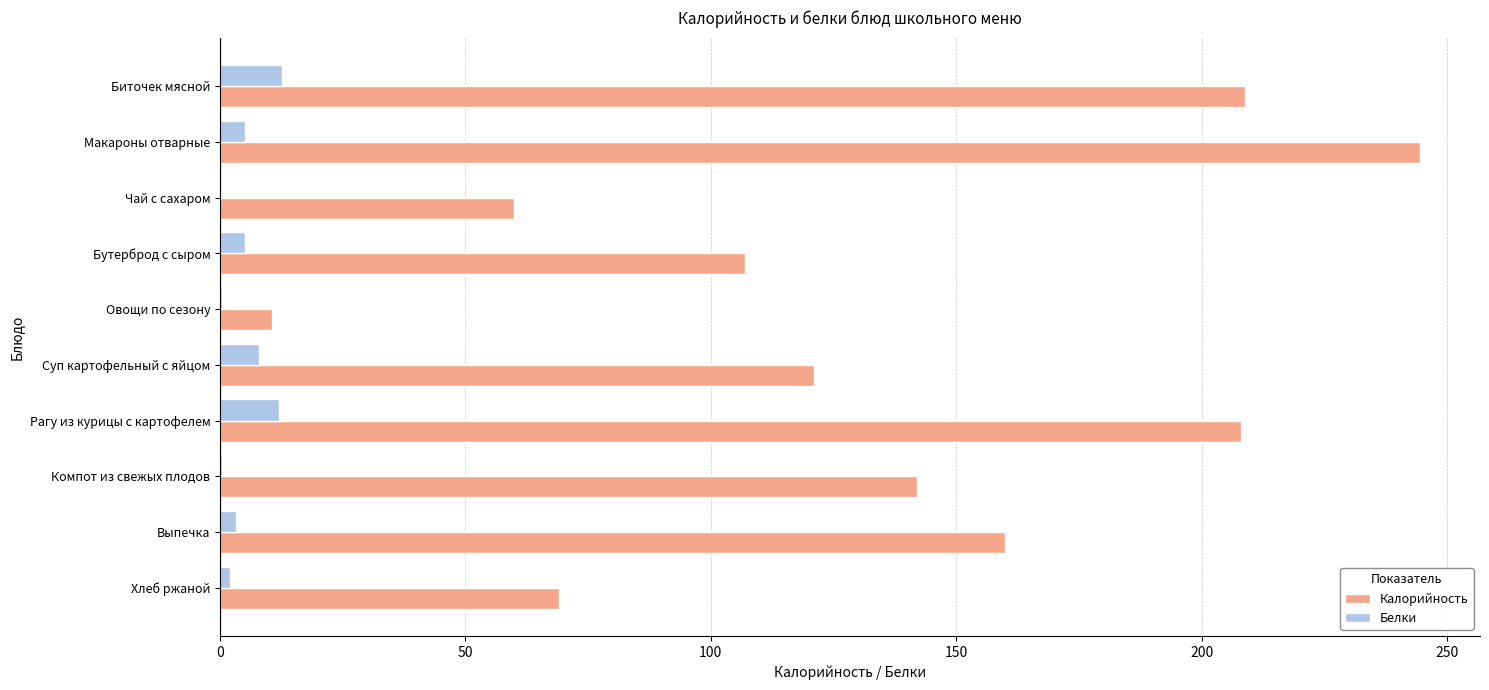

What is the maximum value shown in the chart?

244.5